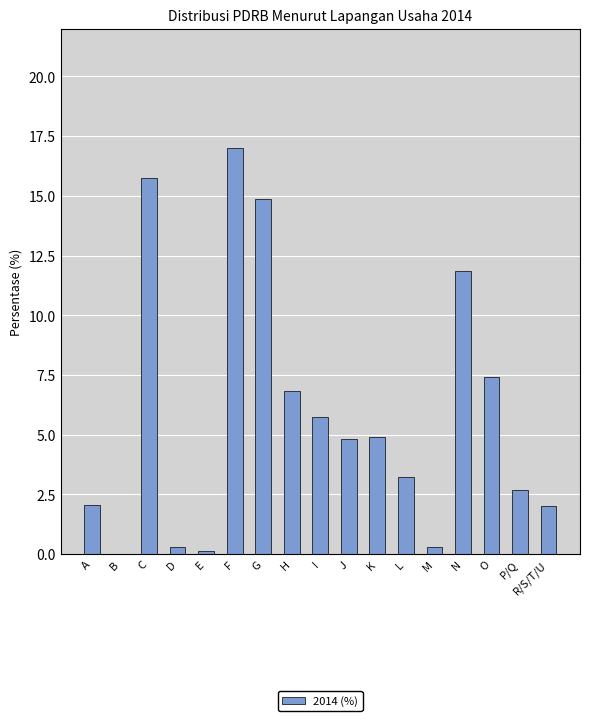

What is the change in value from F to G?

-2.2